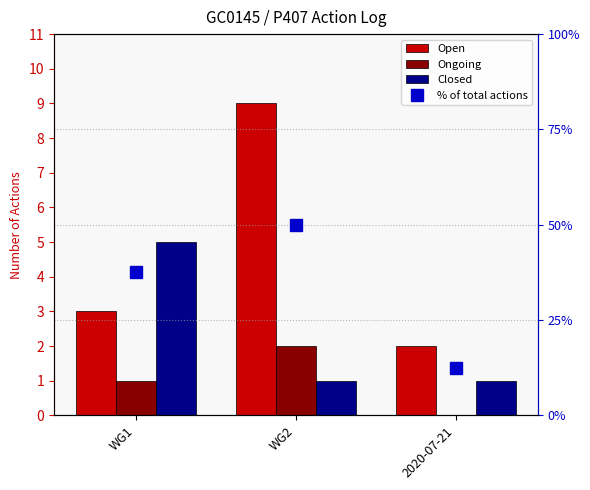

List the labels in order of Open value, smallest first.

2020-07-21, WG1, WG2